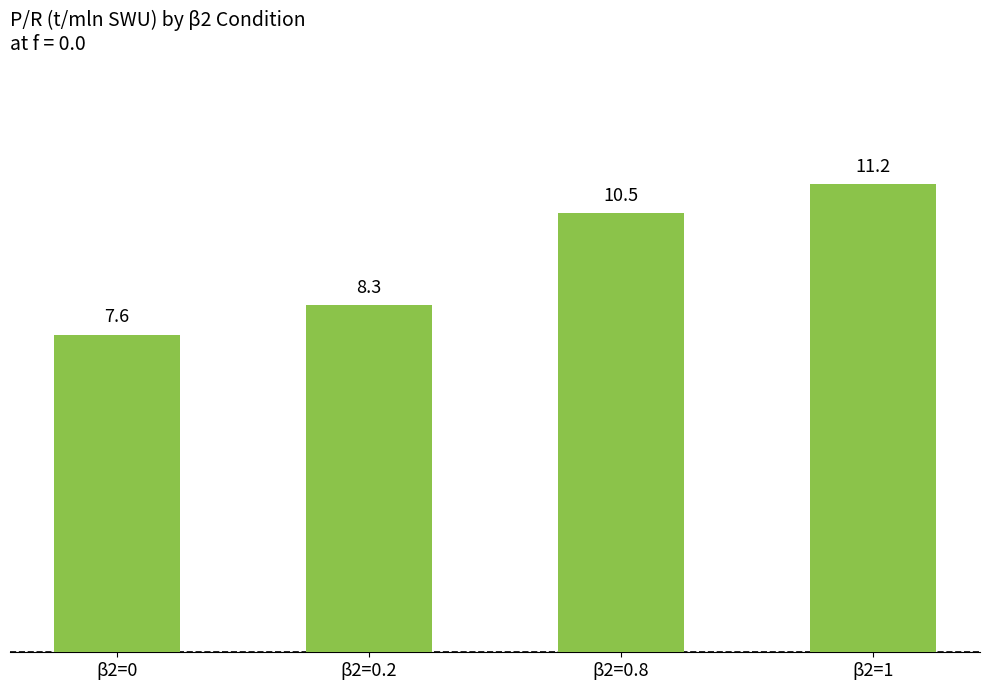

What is the difference between the maximum and minimum values?

3.6